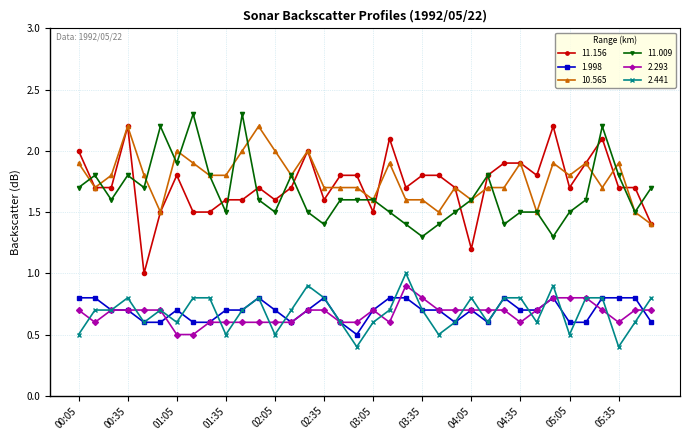

After their last crossing, which series has the higher values: 11.156 or 11.009?

11.009